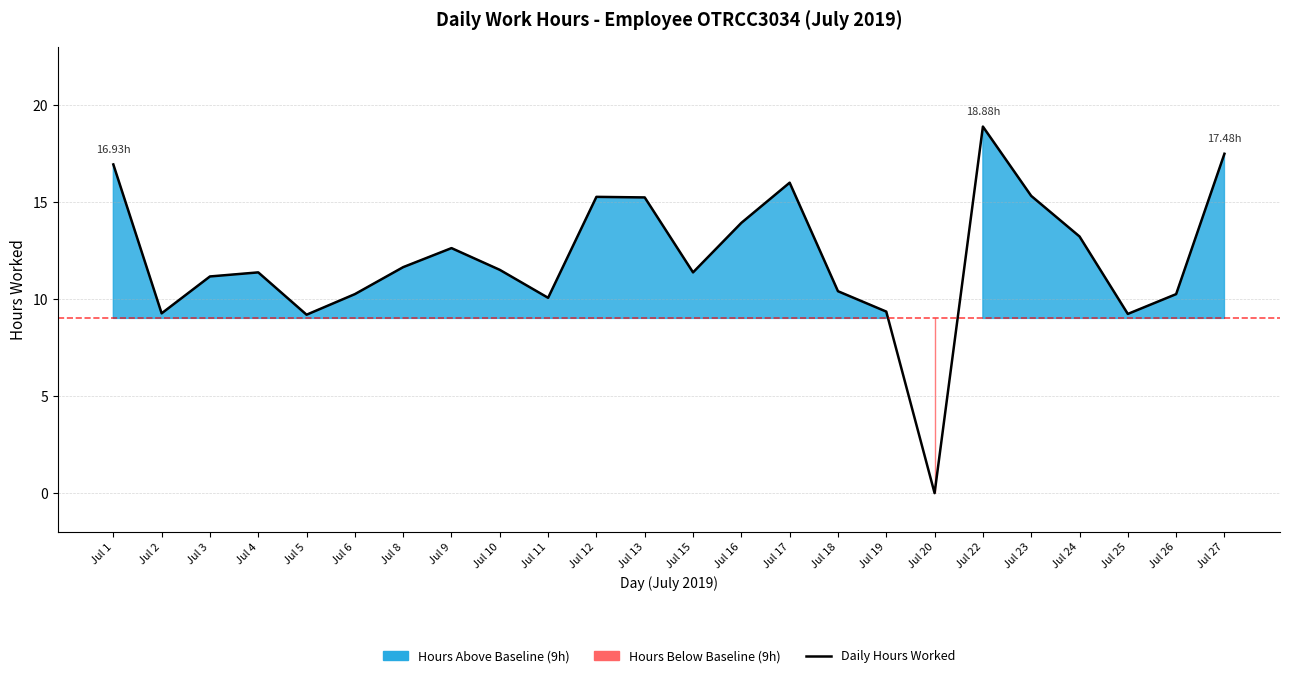

At which category does the chart reach its minimum across all series?

Jul 20